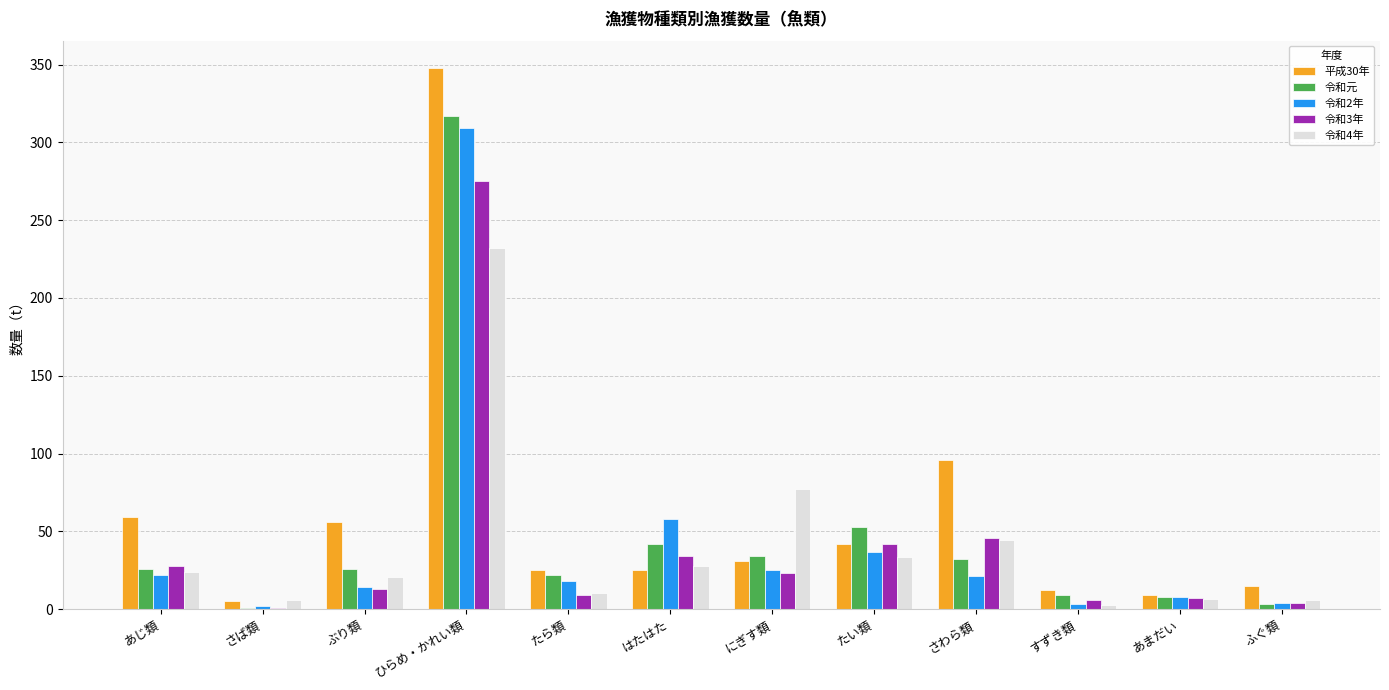

What is the total value across all series at はたはた?

186.5